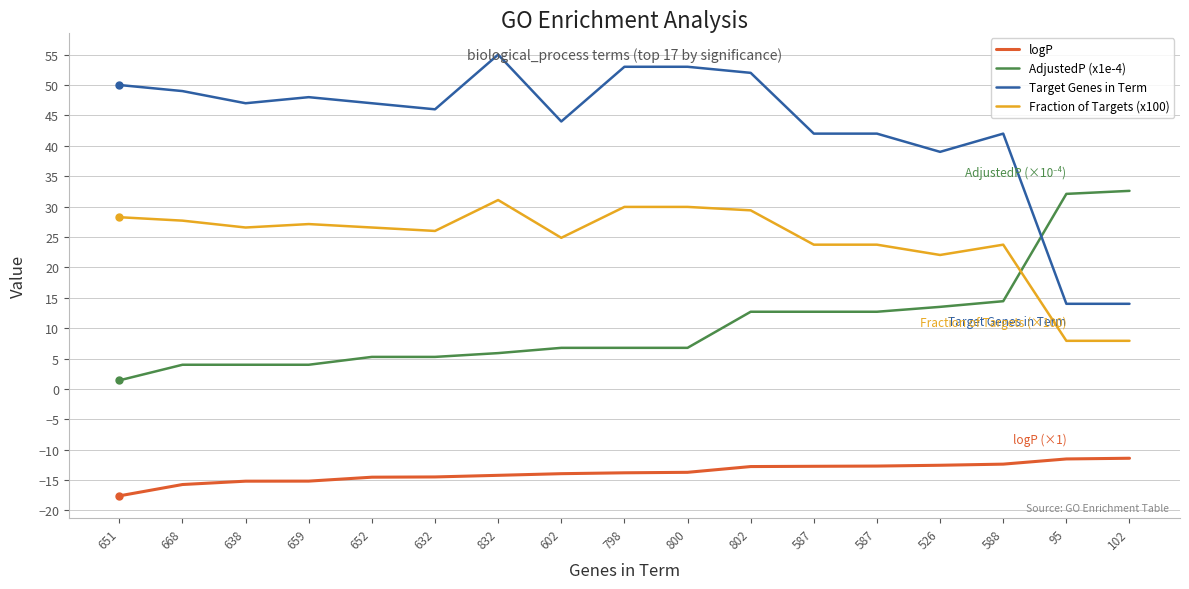

Reading left to right, transcribe all the data shown in this chart.

logP: -17.6	-15.7	-15.2	-15.2	-14.5	-14.5	-14.2	-14.0	-13.8	-13.7	-12.8	-12.7	-12.7	-12.6	-12.4	-11.5	-11.4
AdjustedP (x1e-4): 1.4	4.0	4.0	4.0	5.3	5.3	5.9	6.8	6.8	6.8	12.7	12.7	12.7	13.5	14.4	32.1	32.6
Target Genes in Term: 50.0	49.0	47.0	48.0	47.0	46.0	55.0	44.0	53.0	53.0	52.0	42.0	42.0	39.0	42.0	14.0	14.0
Fraction of Targets (x100): 28.2	27.7	26.6	27.1	26.6	26.0	31.1	24.9	29.9	29.9	29.4	23.7	23.7	22.0	23.7	7.9	7.9